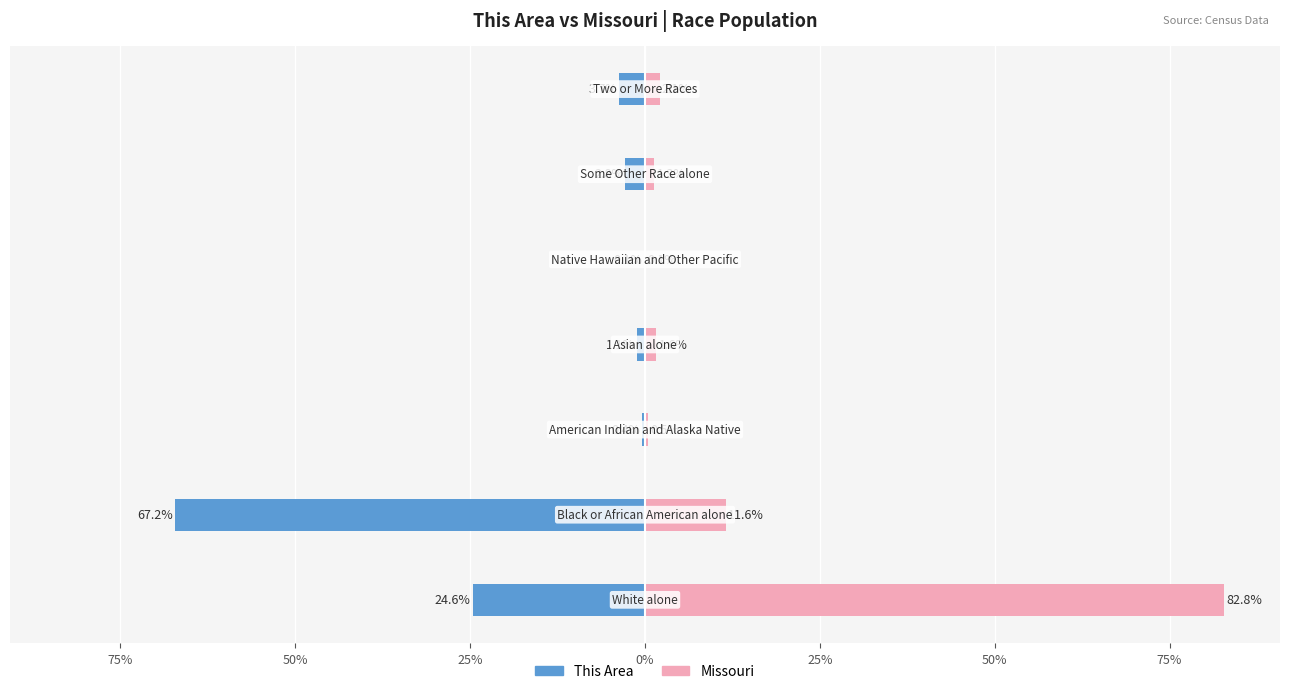

Rank the series at 0% from lowest to highest value.

This Area, Missouri